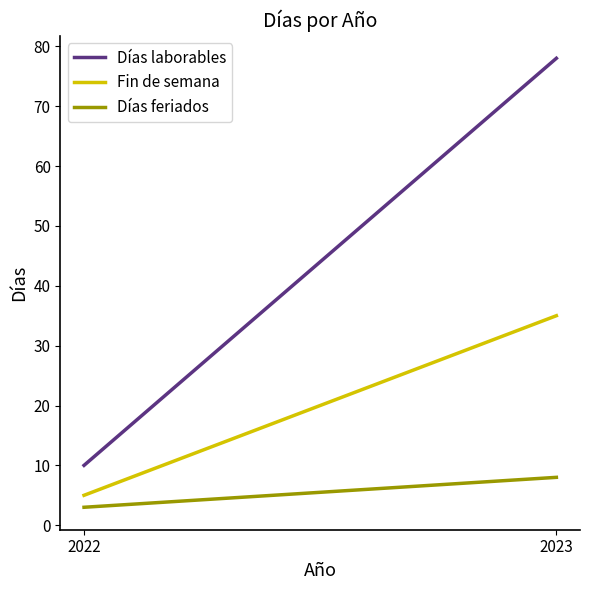

True or false: Fin de semana has a value of 15 at 2023.

False